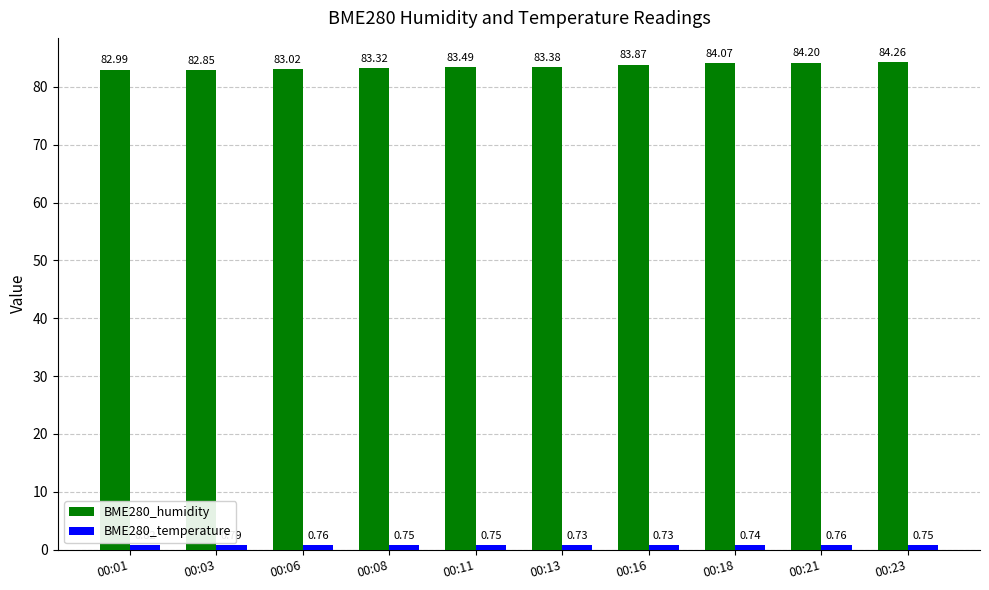

List the labels in order of BME280_humidity value, largest first.

00:23, 00:21, 00:18, 00:16, 00:11, 00:13, 00:08, 00:06, 00:01, 00:03